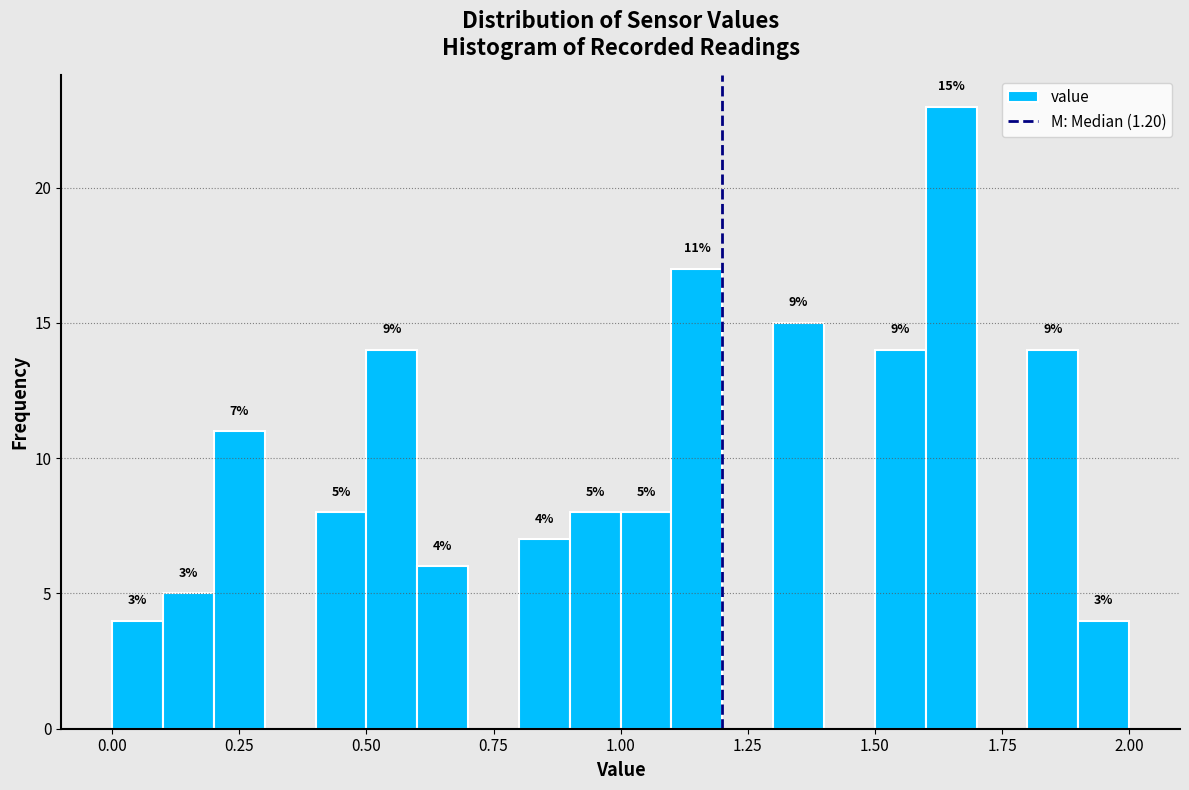

Read against the x-axis, roughly where is the centre of the tallest bar?

1.65